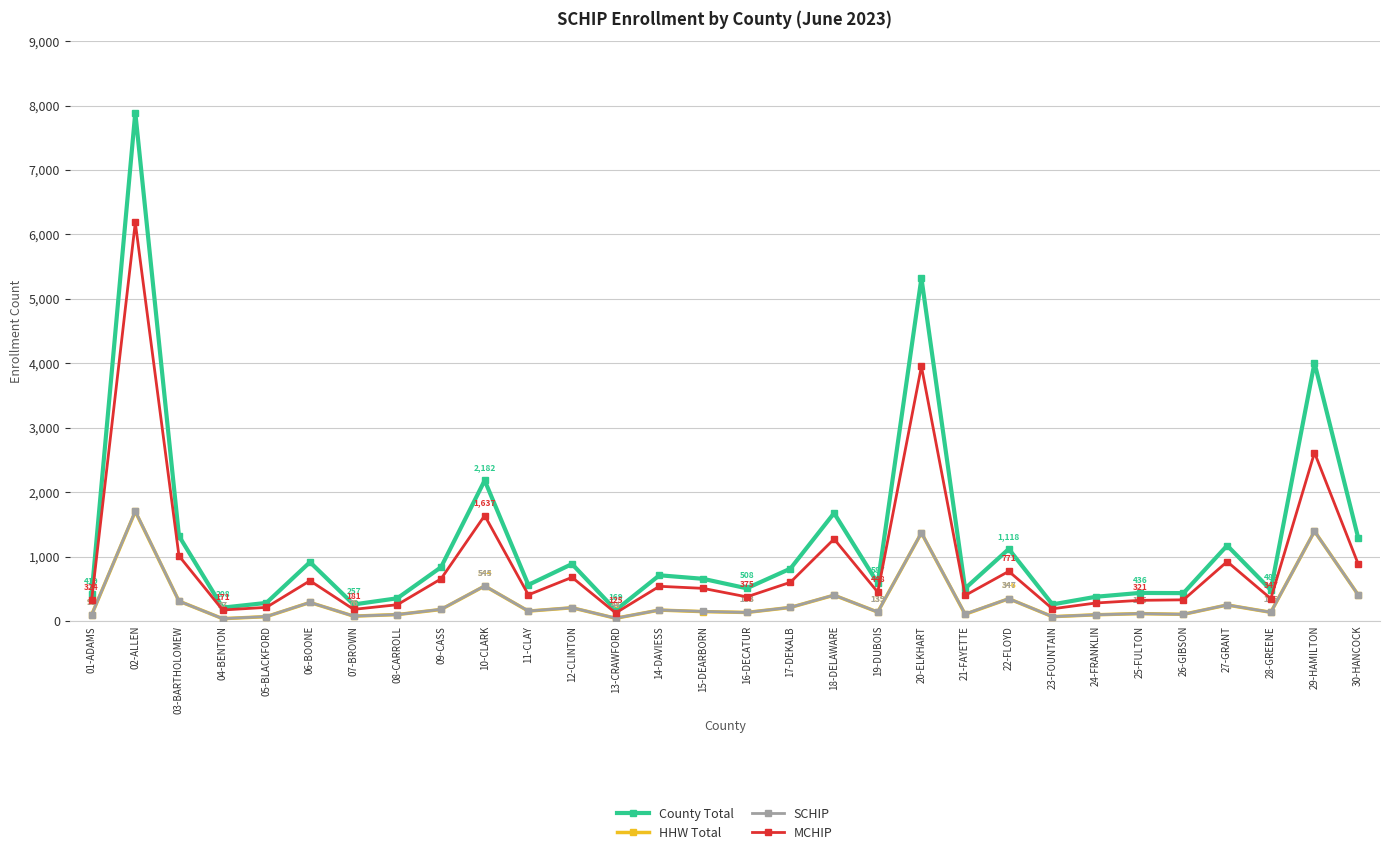

Which series has the largest total across all categories?

County Total